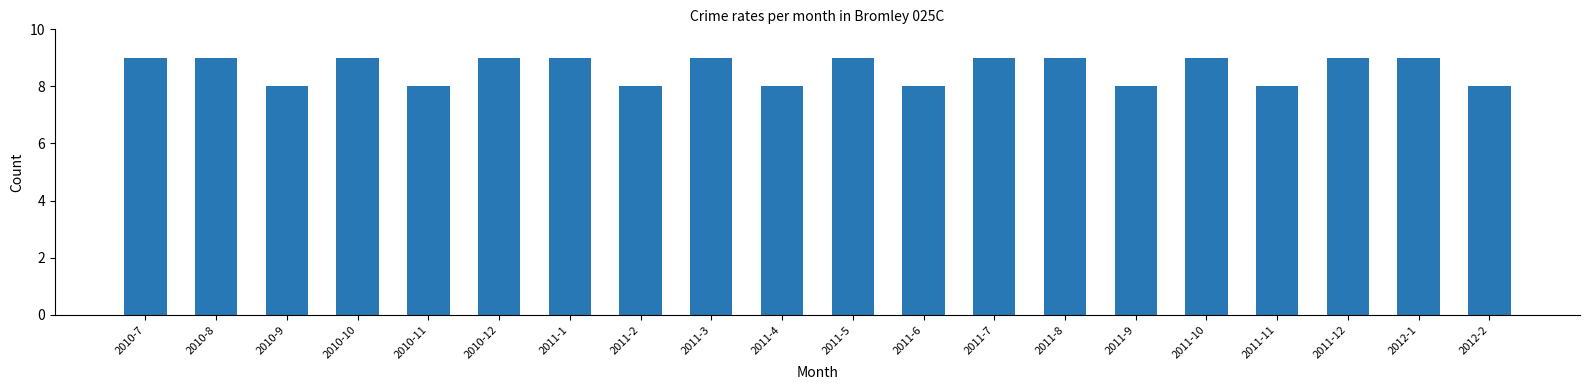

What is the smallest value displayed?

8